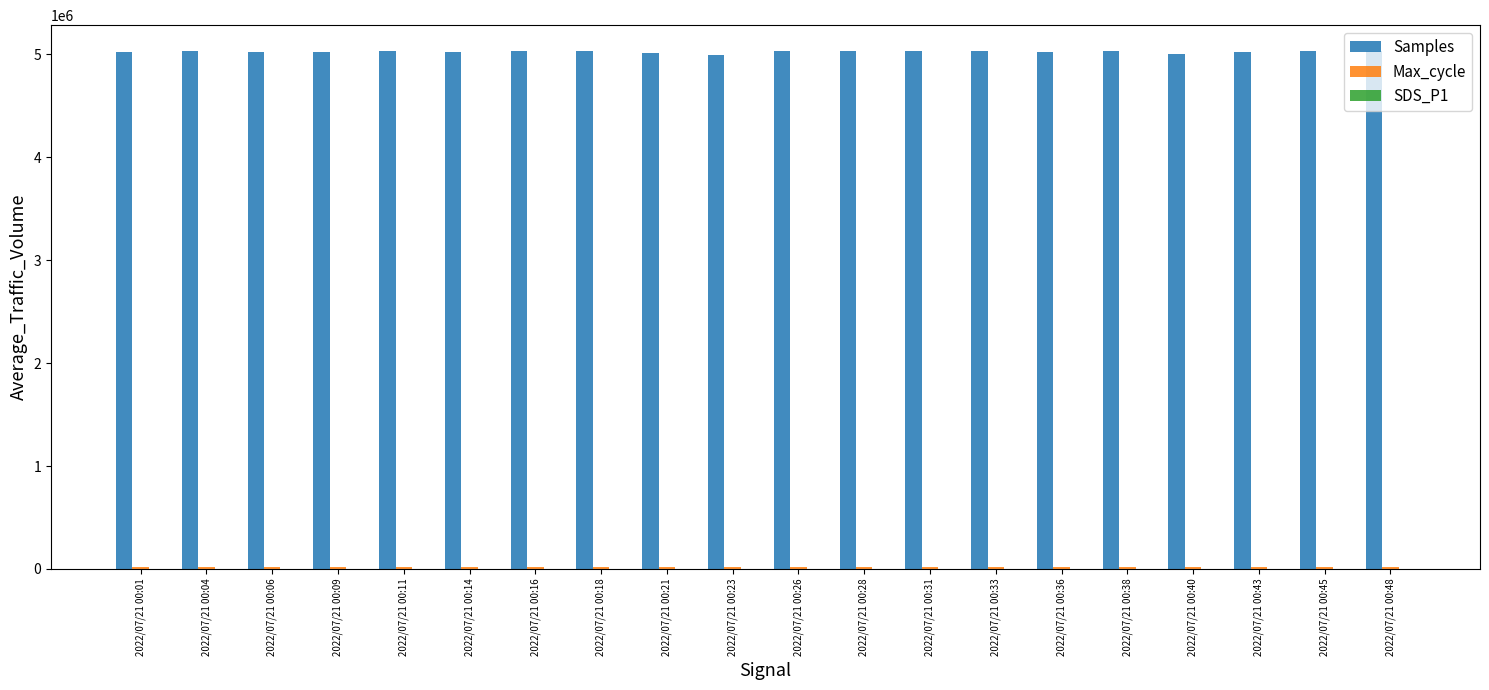

Which series has the largest total across all categories?

Samples